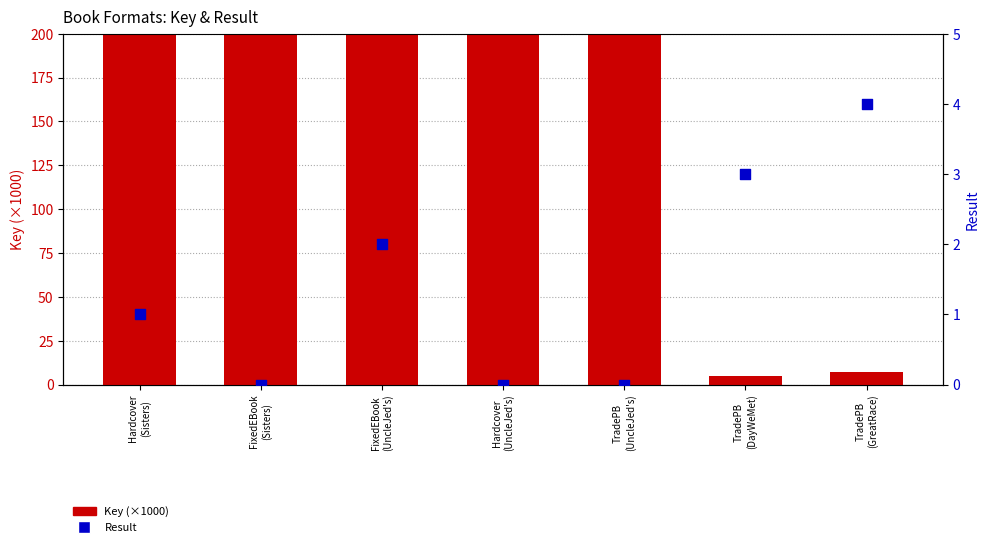

At how many categories does at least one series exceed 63159?

2